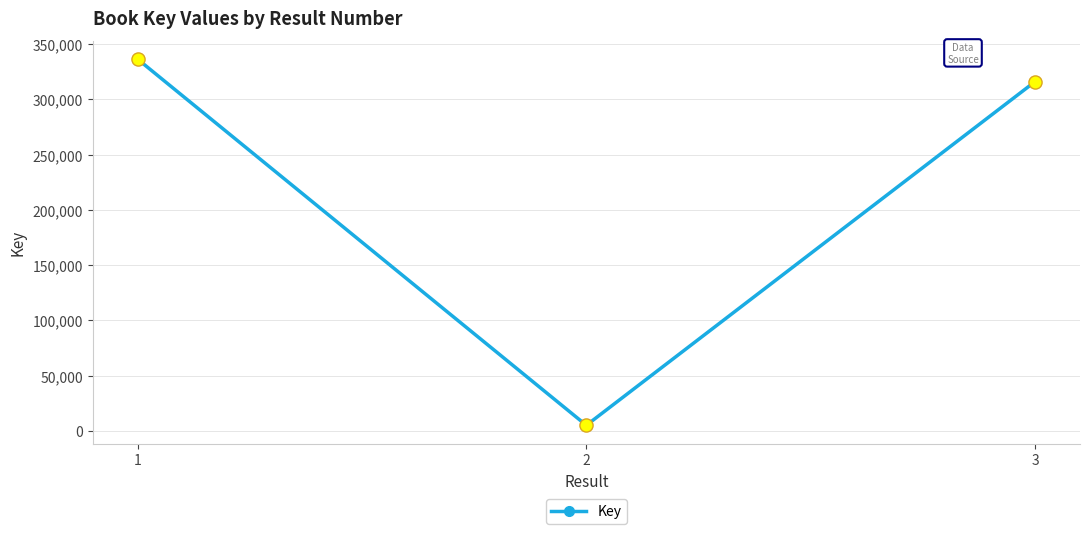

Approximately how many times larger is the value at 3 compared to 1?

0.9